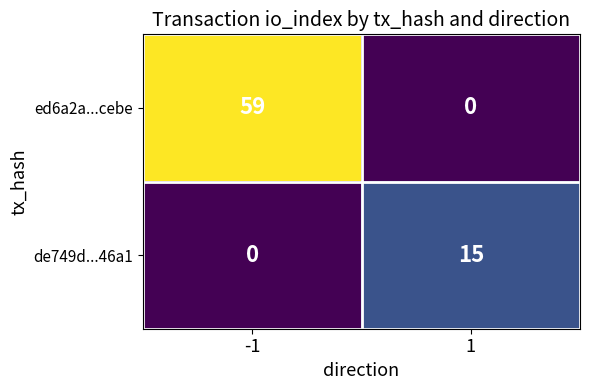

How many distinct data groups are displayed?

2